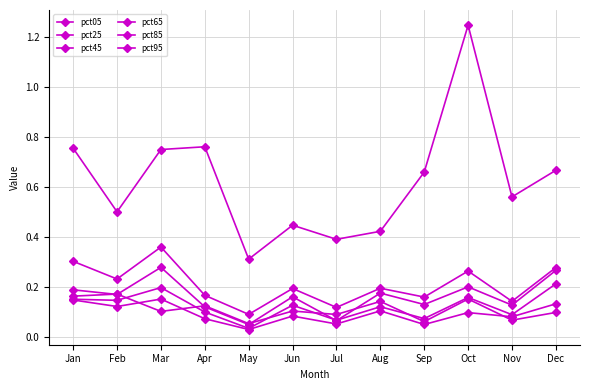

How many lines are shown in the chart?

6